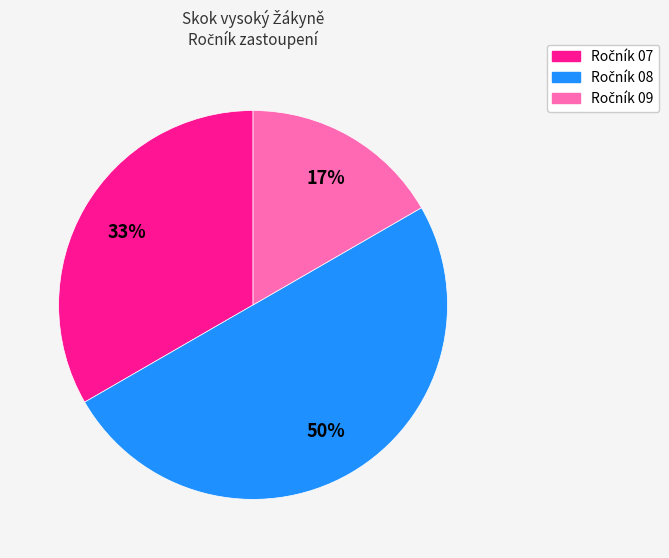

To the nearest percent, what is the average slice percentage?

33%